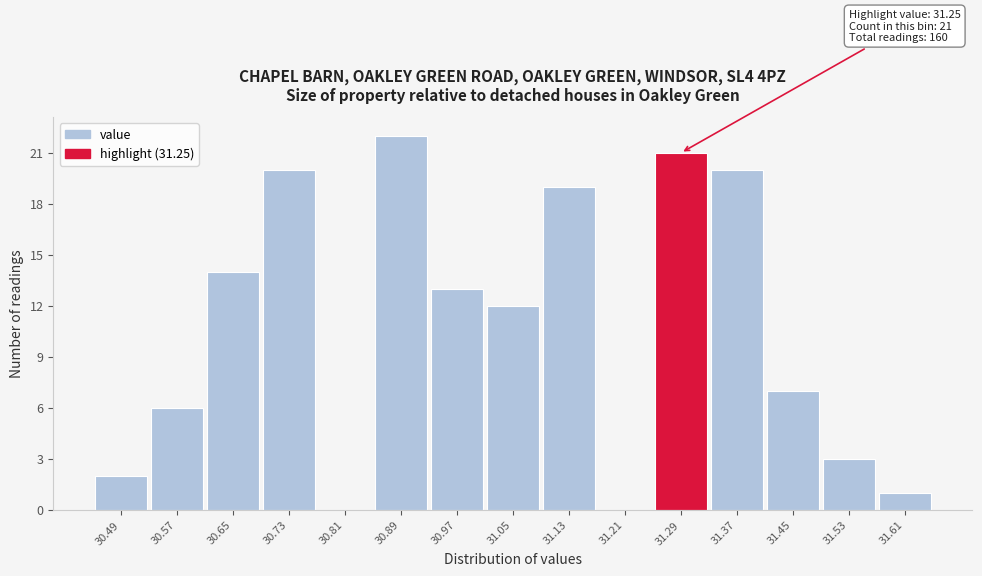

Which range on the x-axis has the tallest bar?

30.85 to 30.93